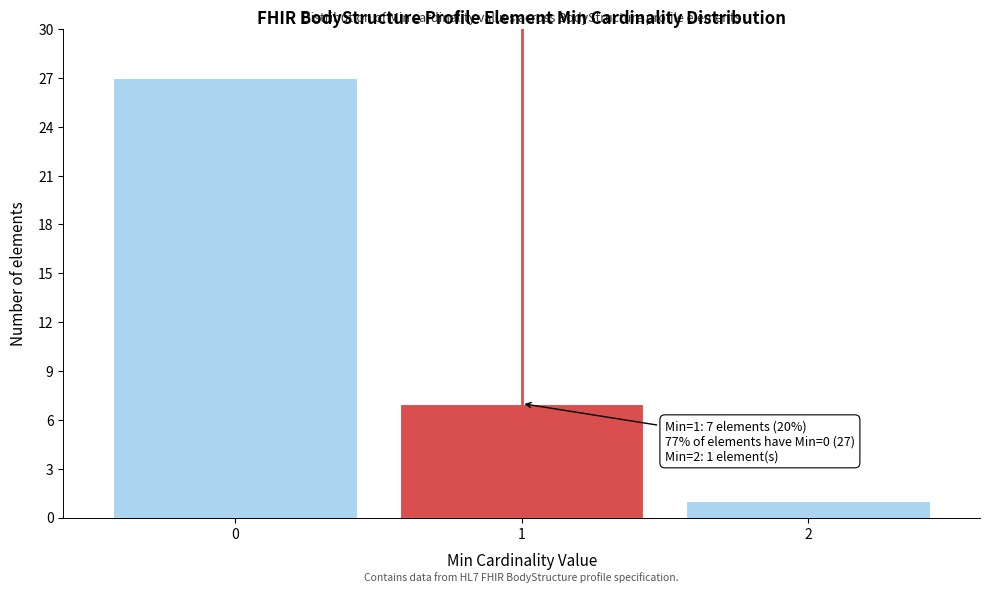

Over which range of the x-axis is the bar tallest?

-0.5 to 0.5